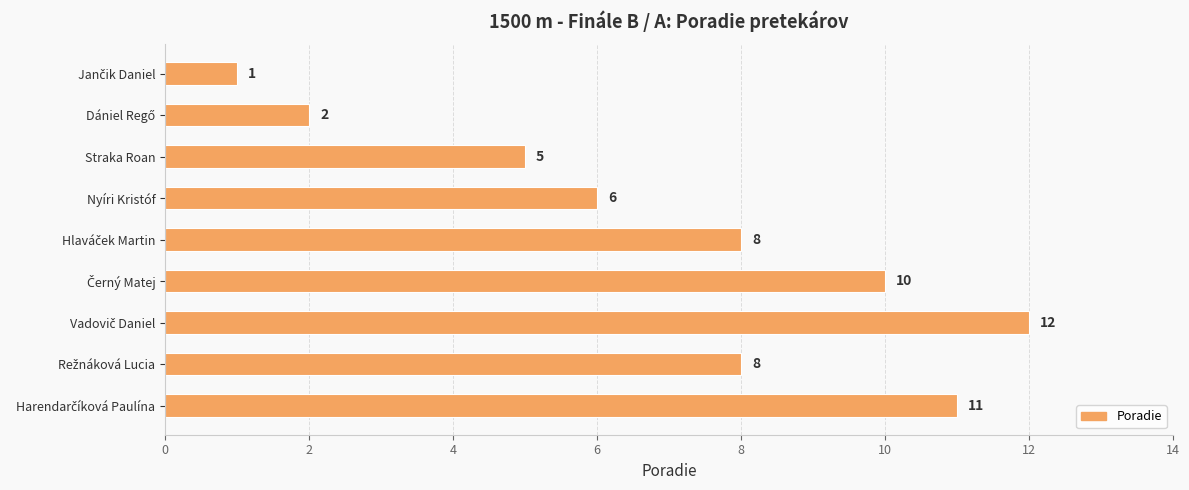

Read the value at Straka Roan, to the nearest 5.

5